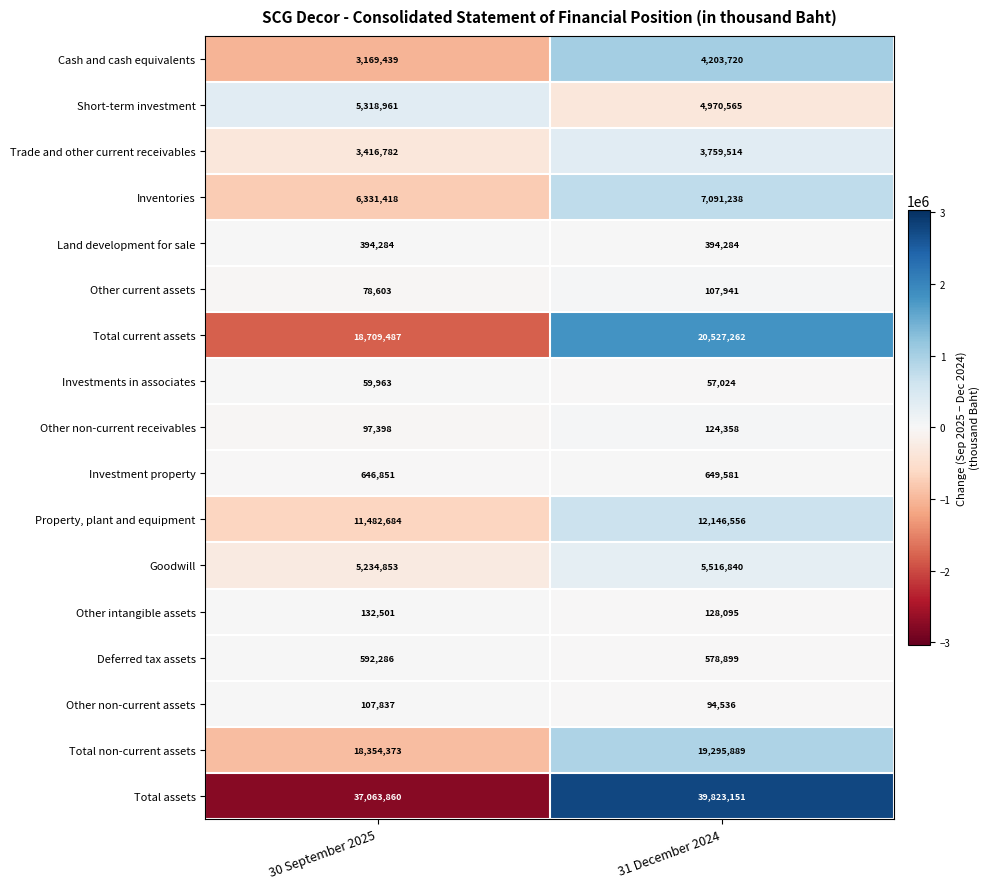

True or false: Goodwill has a value of 5234853 at 30 September 2025.

True